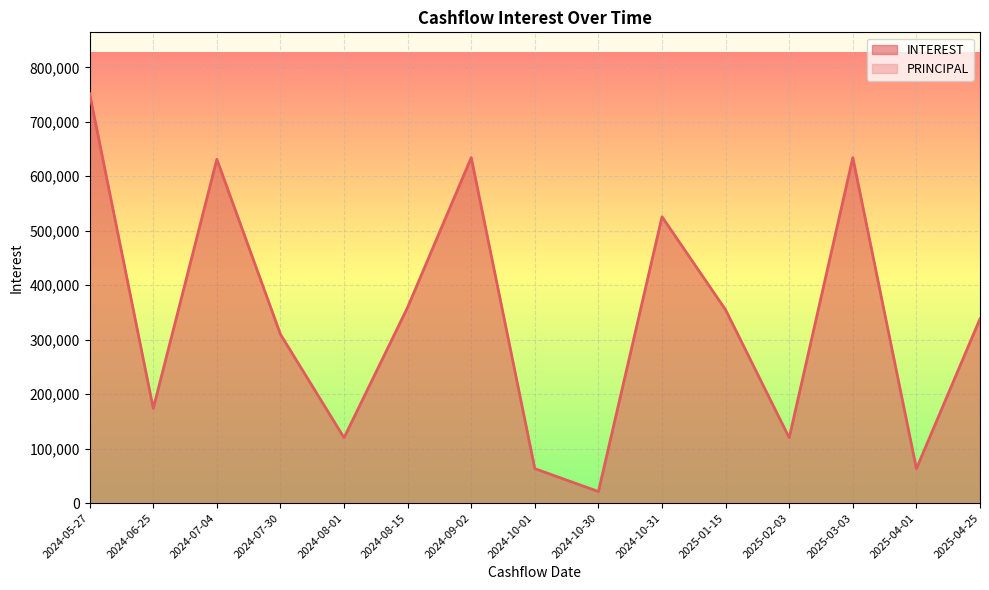

Where is the first local minimum?

2024-06-25